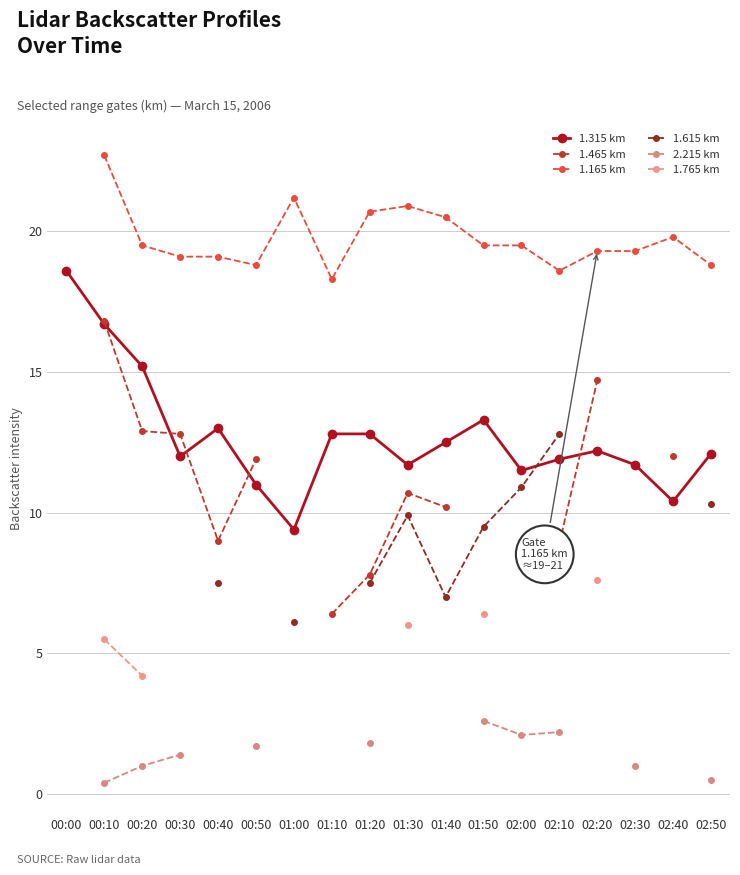

At how many categories does at least one series exceed 18?

18